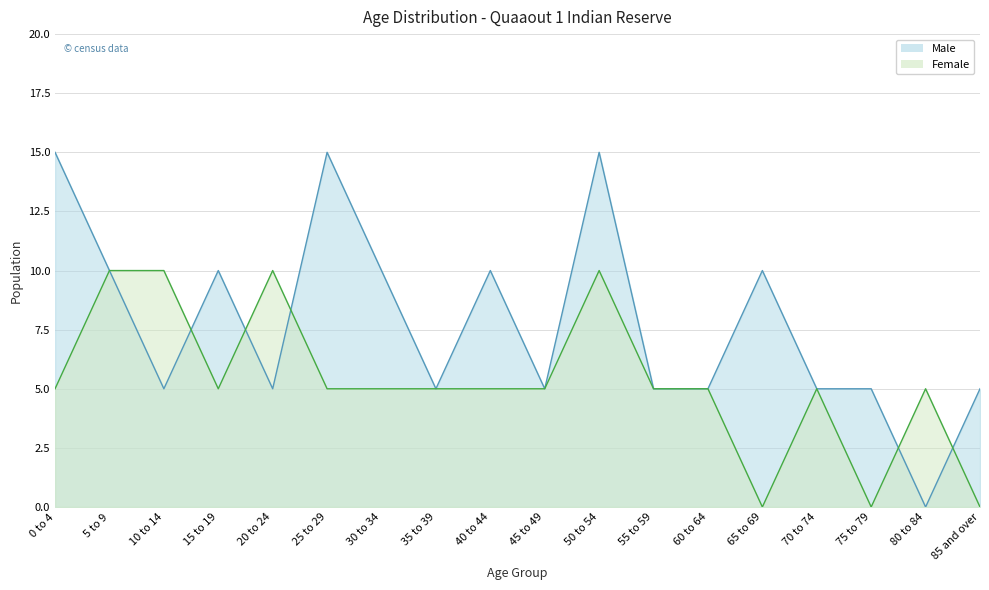

What is the sum of all Male values?

140